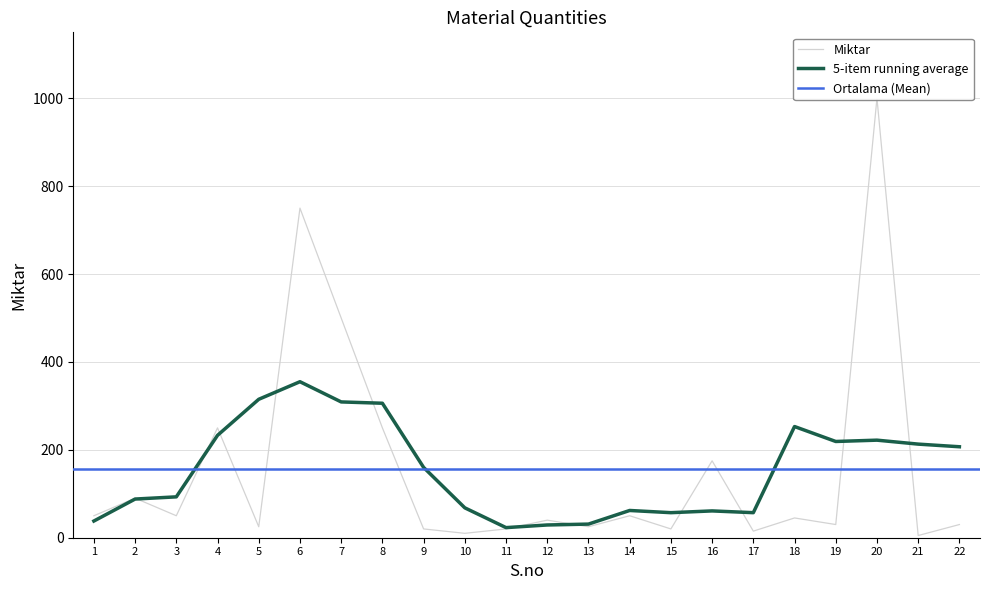

The chart shows a value of 40 at 12. True or false?

True